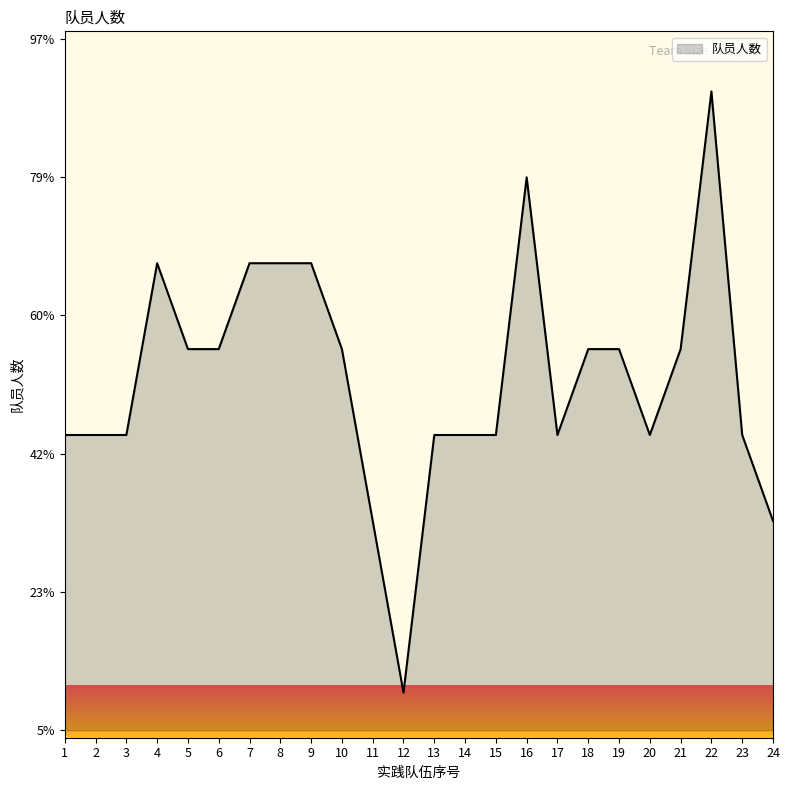

How many lines are shown in the chart?

1